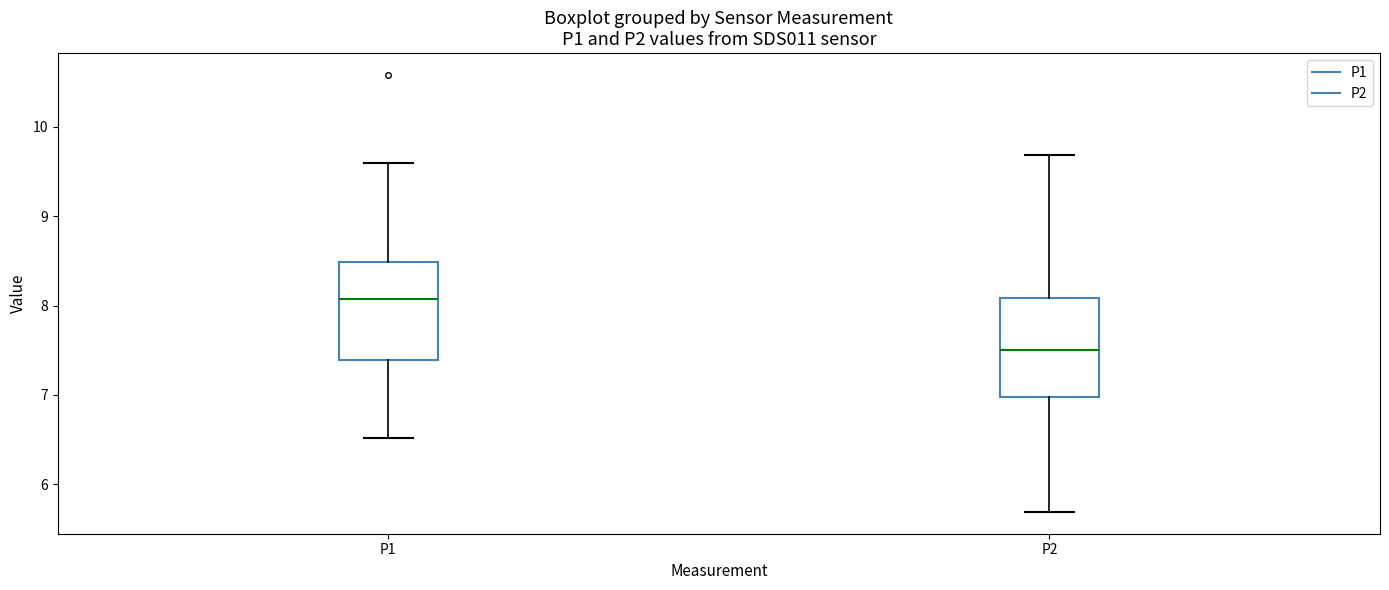

Reading left to right, read every box against the y-axis: the position of its median line, the range the box covers, and the ends of its whiskers. The values are not printed on the chart, so give them approximately, as read against the axis.

P1: median 8.1, box 7.4 to 8.5, whiskers 6.5 to 9.6
P2: median 7.5, box 7.0 to 8.1, whiskers 5.7 to 9.7